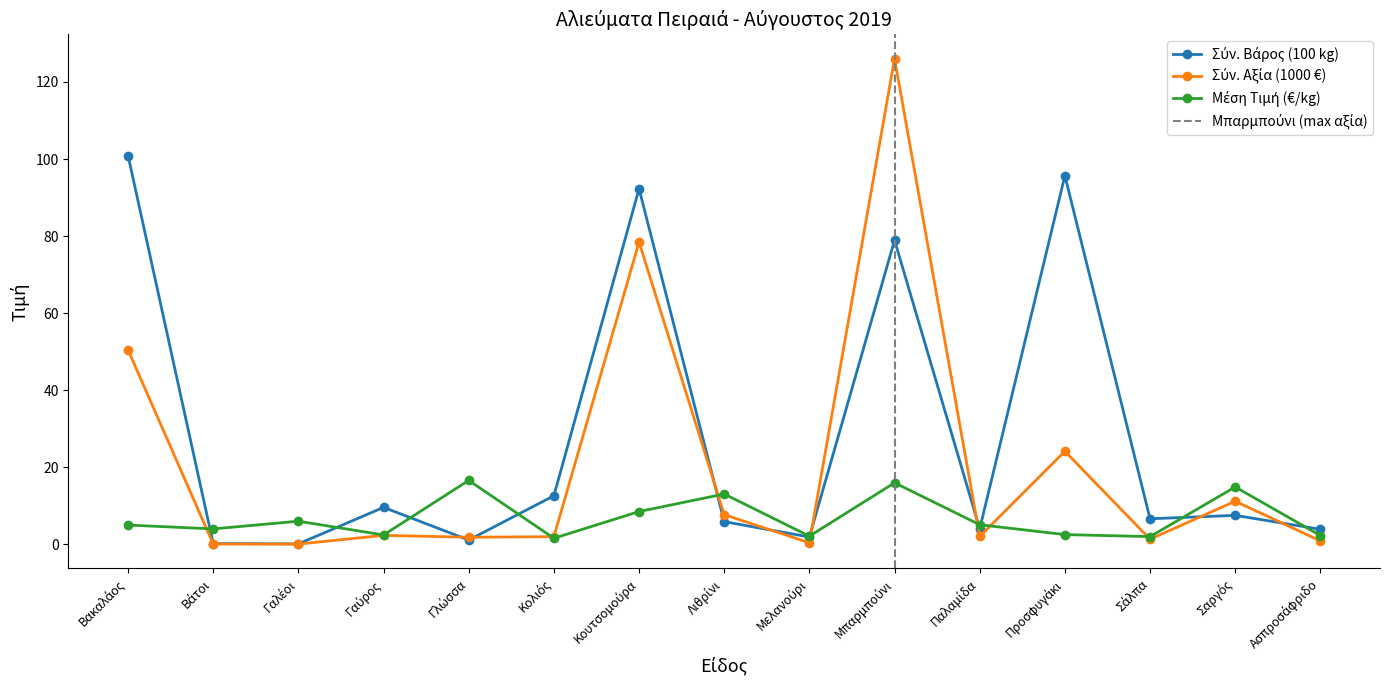

Which series changed the most between Γαύρος and Σαργός?

Μέση Τιμή (€/kg)